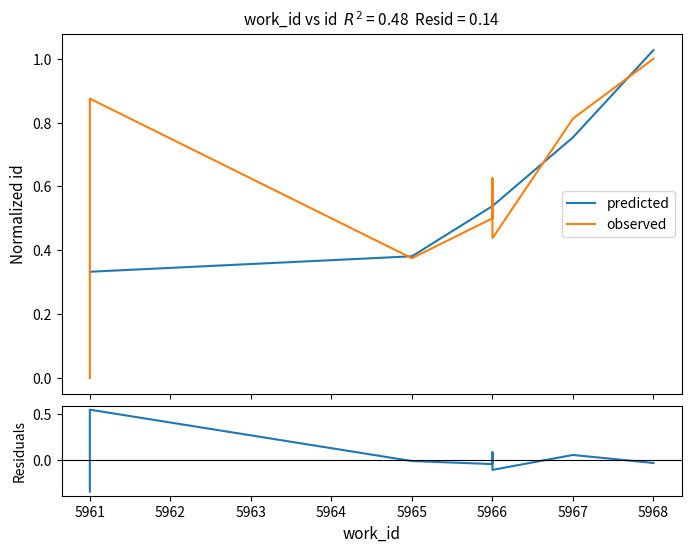

Between which two adjacent categories do predicted and residuals first intersect?

5961 and 5961